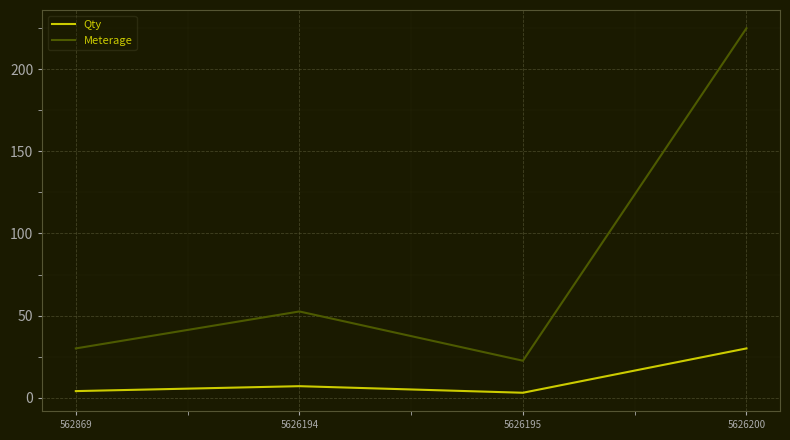

Which series has the widest spread of values?

Meterage